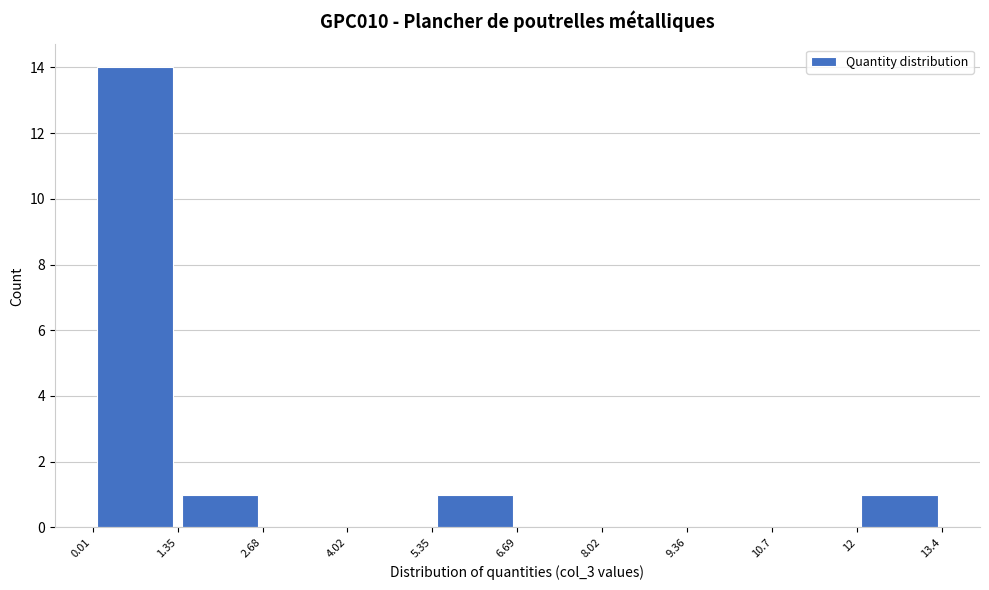

Reading left to right, transcribe this chart: for each bar, give the range it covers on the x-axis and its height. The values are not printed on the chart, so give them approximately, as read against the axis.

0.01 to 1.35: 14
1.35 to 2.68: 1
2.68 to 4.02: 0
4.02 to 5.35: 0
5.35 to 6.69: 1
6.69 to 8.02: 0
8.02 to 9.36: 0
9.36 to 10.7: 0
10.7 to 12: 0
12 to 13.4: 1